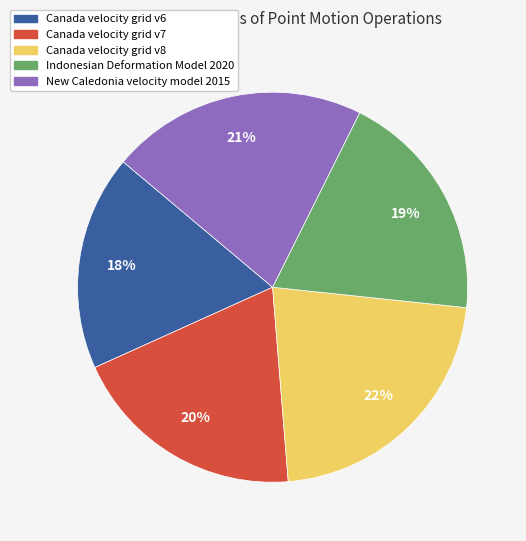

To the nearest percent, what percentage of the pie is New Caledonia velocity model 2015?

21%